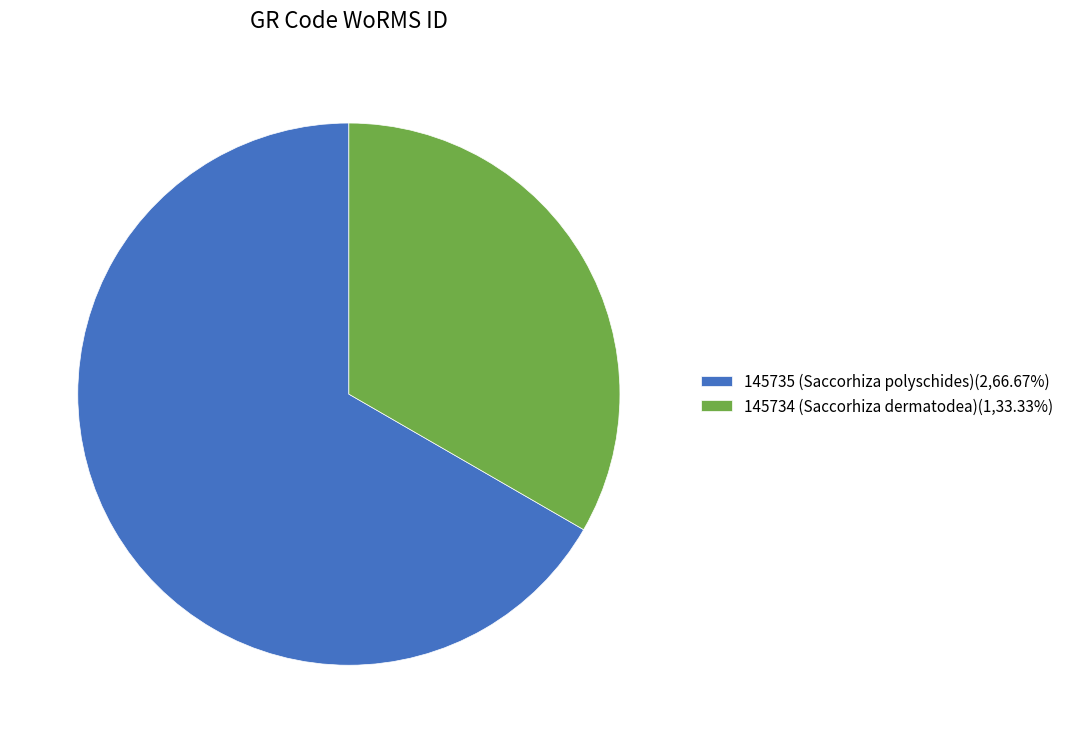

Do 145735 (Saccorhiza polyschides)(2,66.67%) and 145734 (Saccorhiza dermatodea)(1,33.33%) together represent more than half of the pie?

Yes